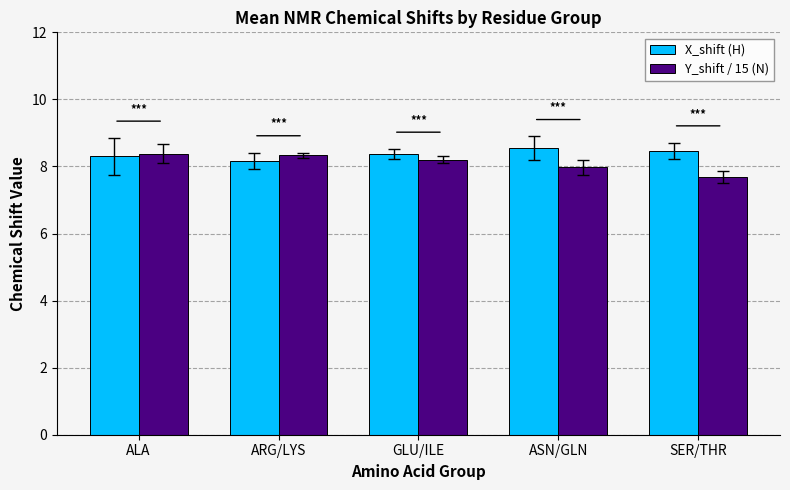

How many groups of bars are there?

5